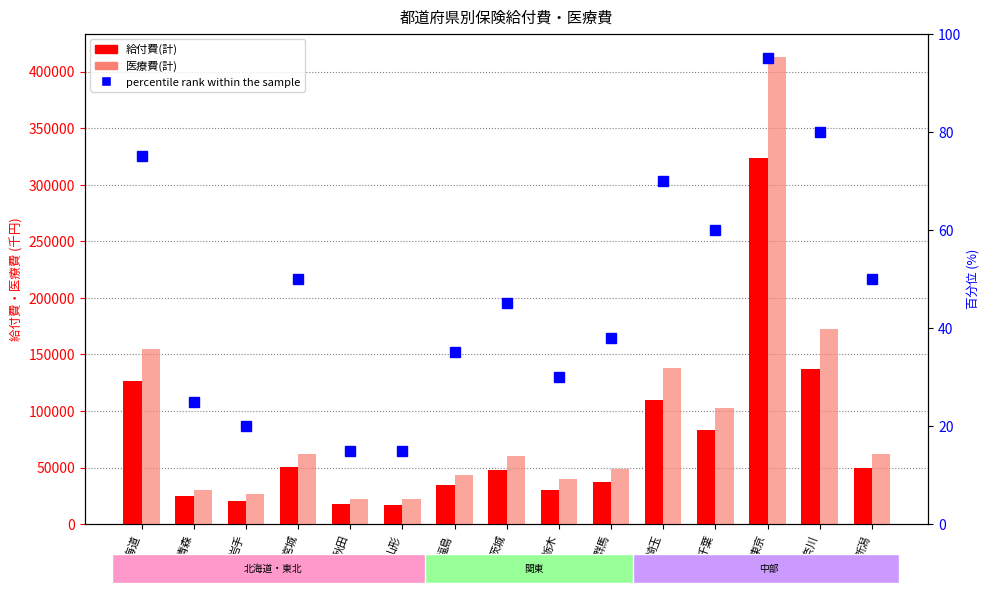

Count the number of data series in this chart.

3